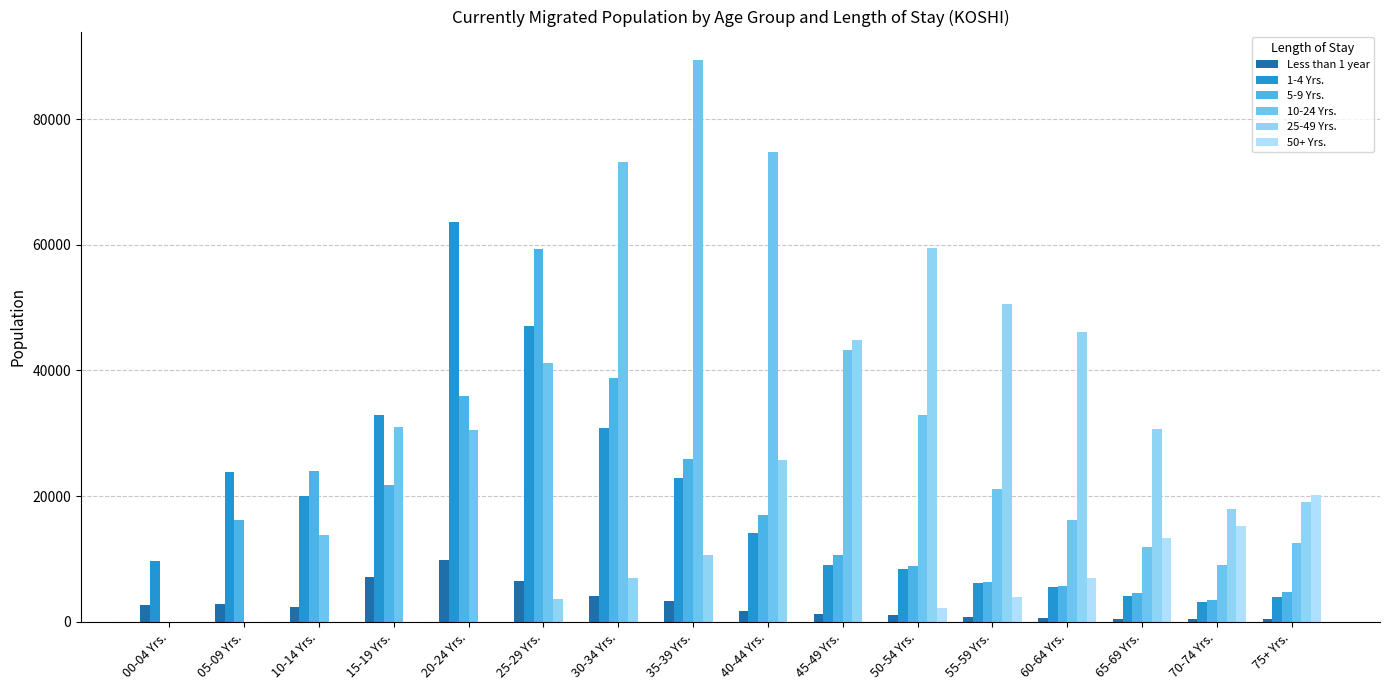

Count the number of data series in this chart.

6